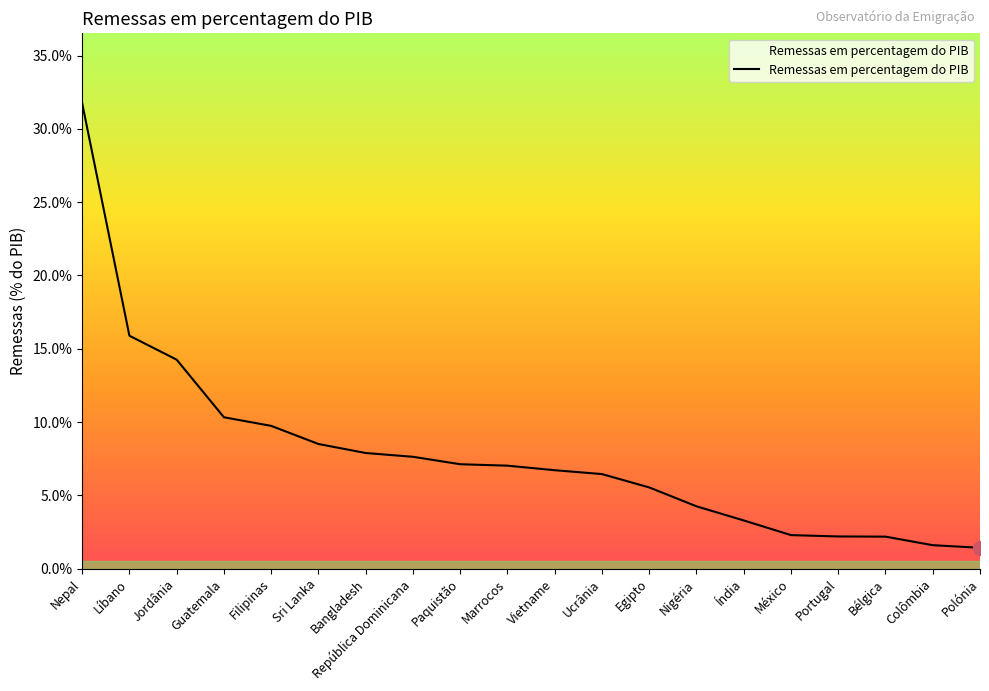

Does the chart display data point markers on the line(s)?

No